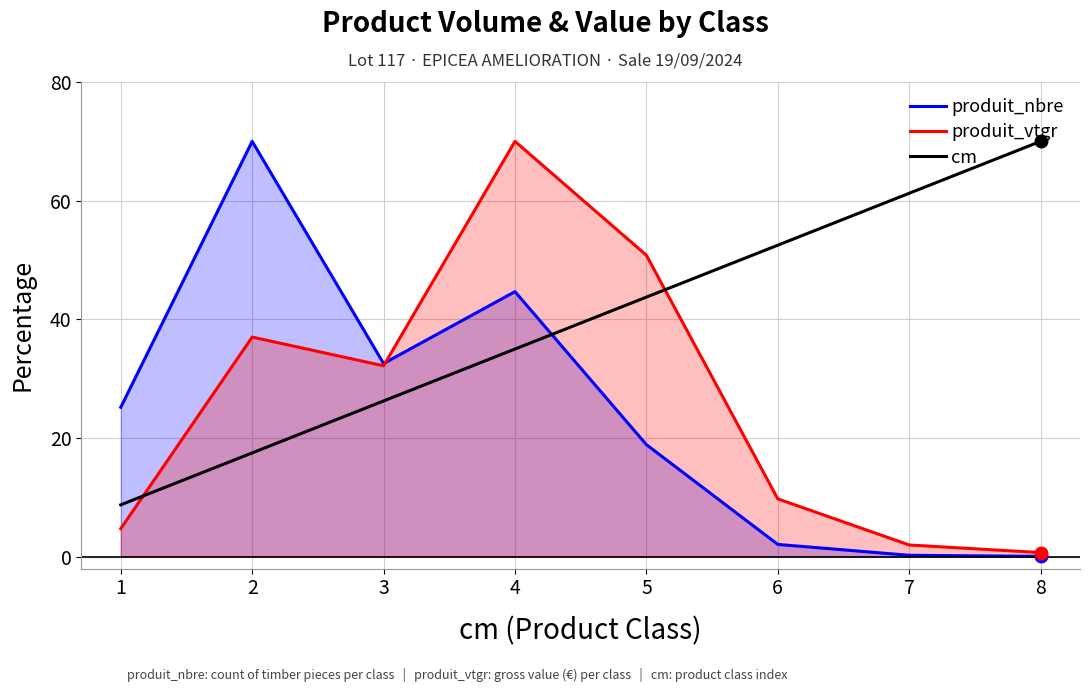

At which label does produit_vtgr first exceed 32?

2